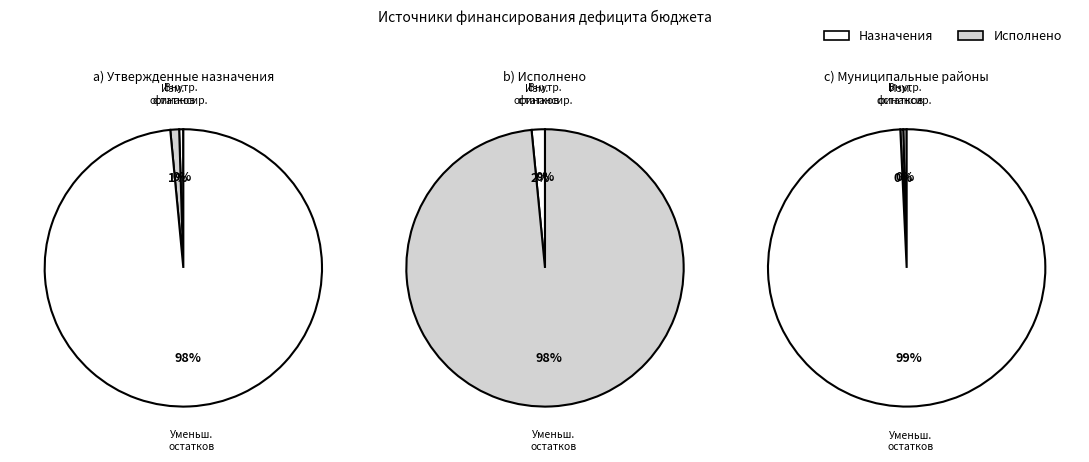

Is there a majority slice in this chart?

Yes